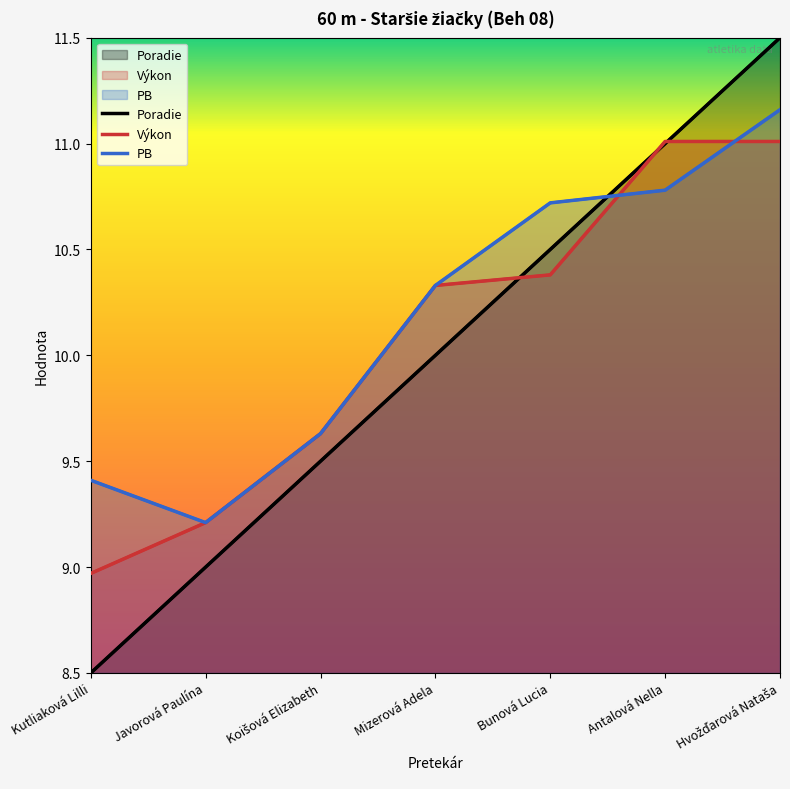

List the series in order of their peak value, highest first.

Poradie, PB, Výkon